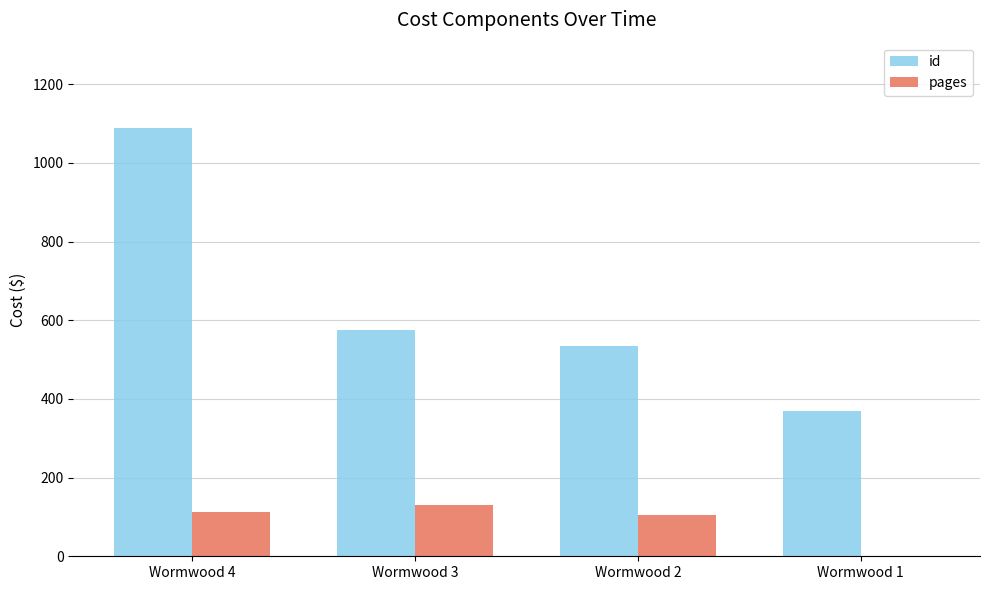

Is the value of pages at Wormwood 3 greater than the value of id at Wormwood 3?

No